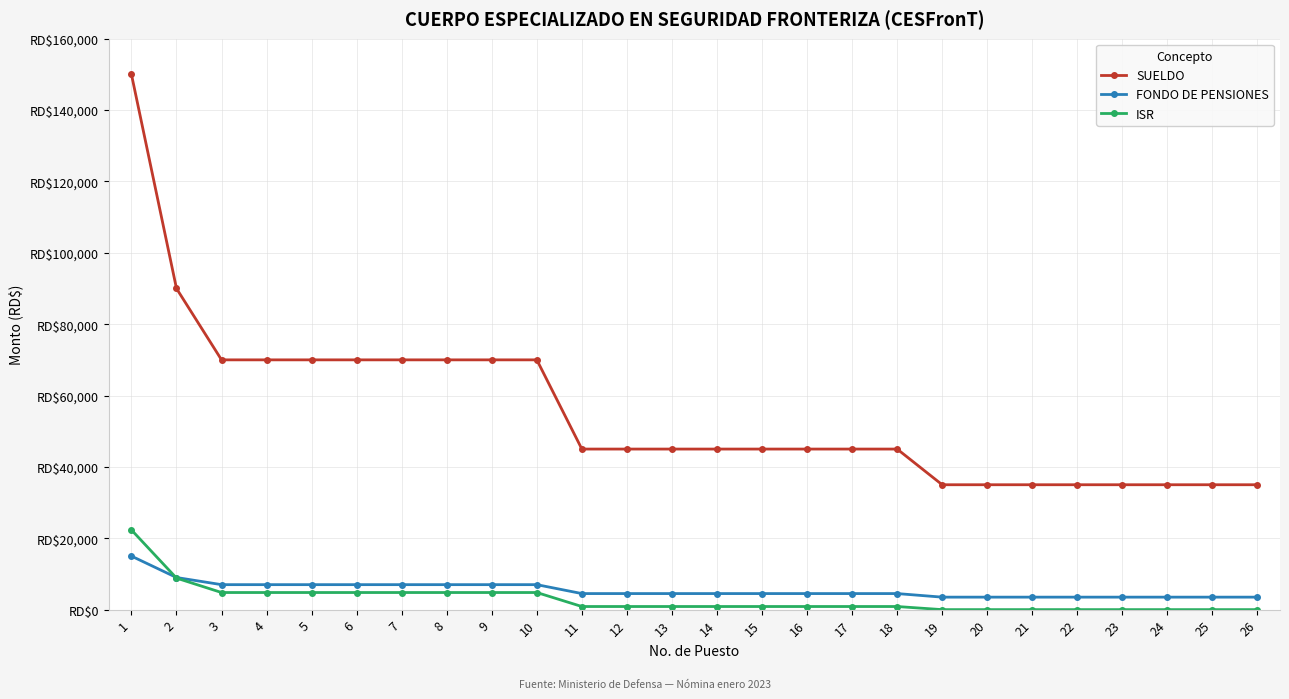

Between 2 and 8, which series saw the biggest shift?

SUELDO